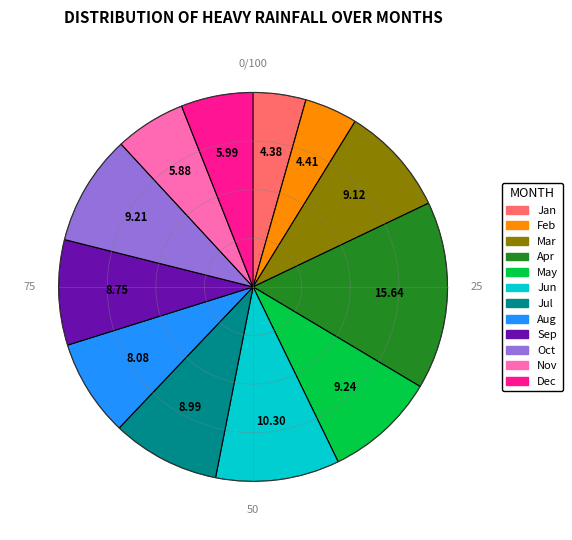

Does any single category account for the majority?

No